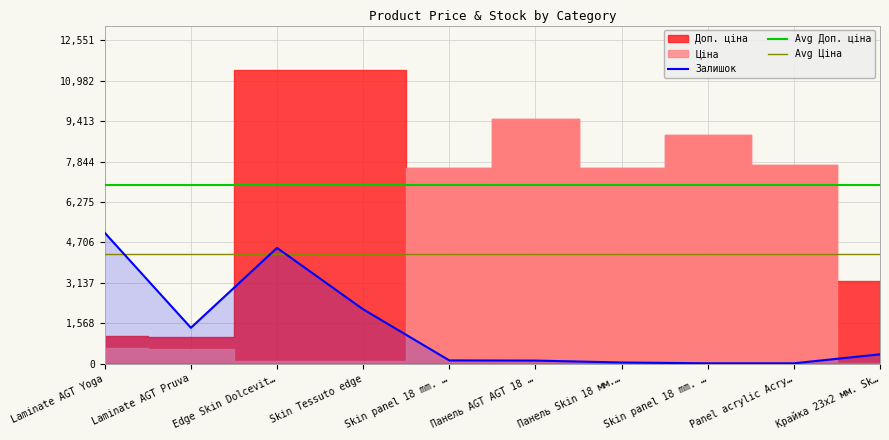

List the series in order of their peak value, highest first.

Доп. ціна, Ціна, Залишок